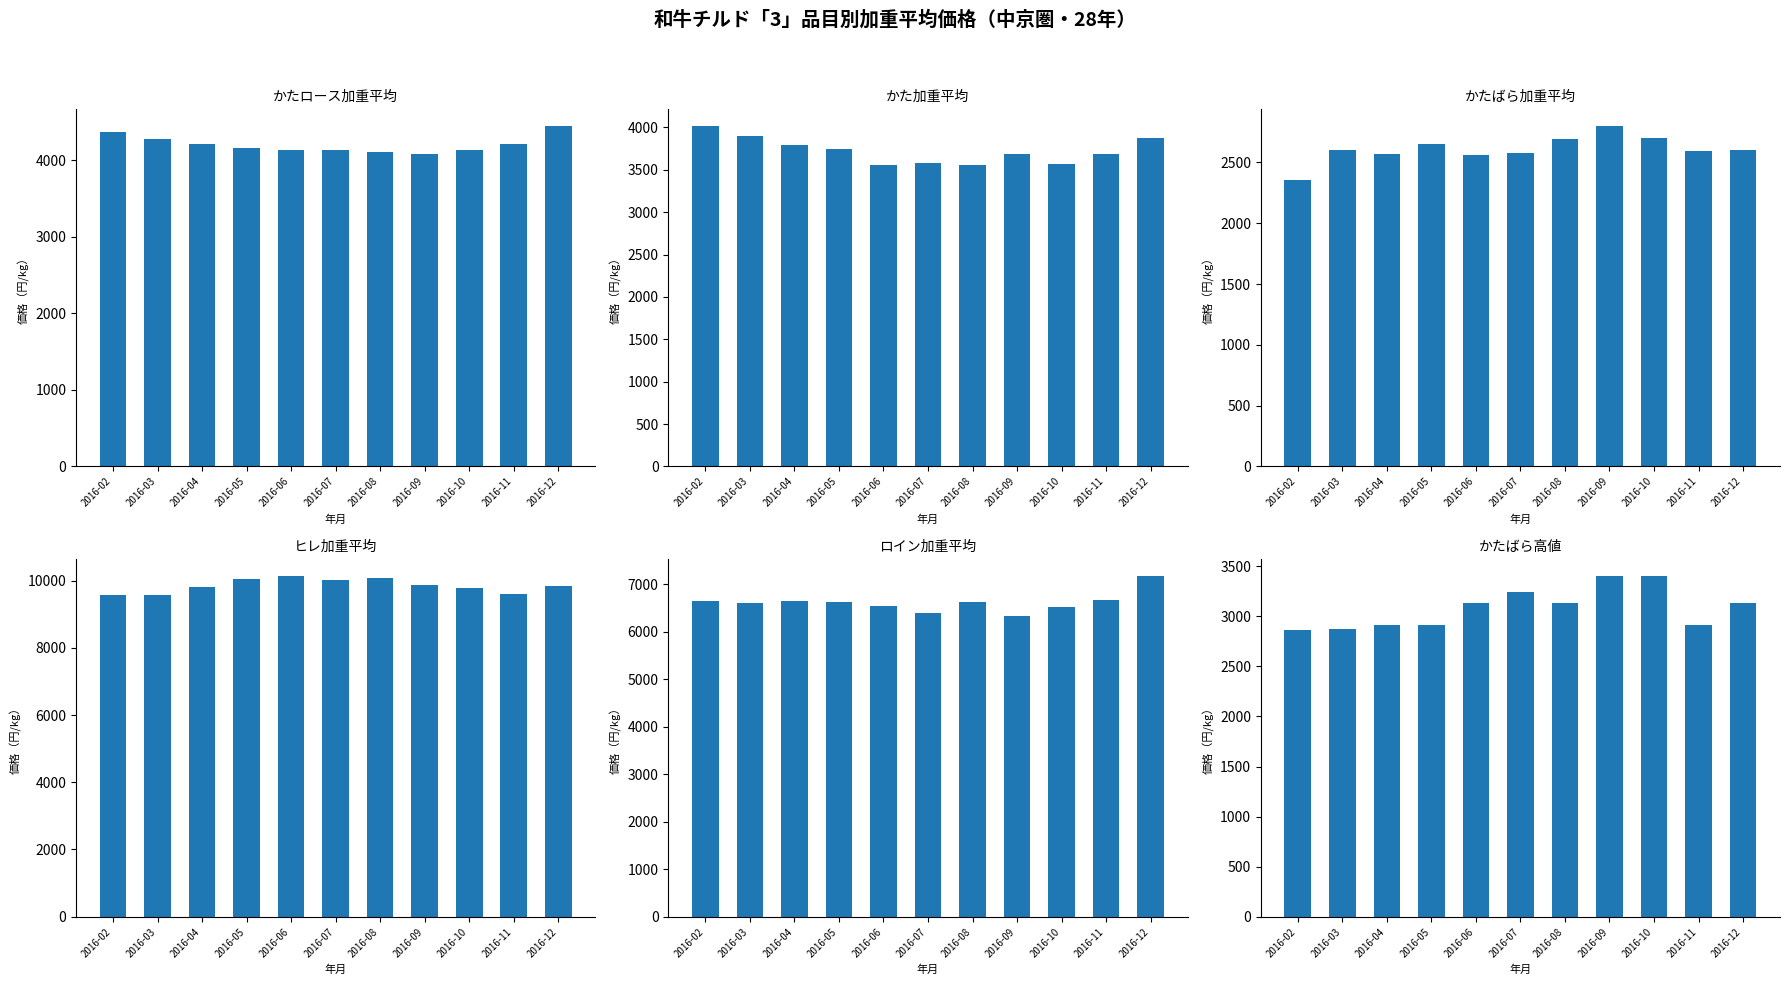

How many groups of bars are there?

11